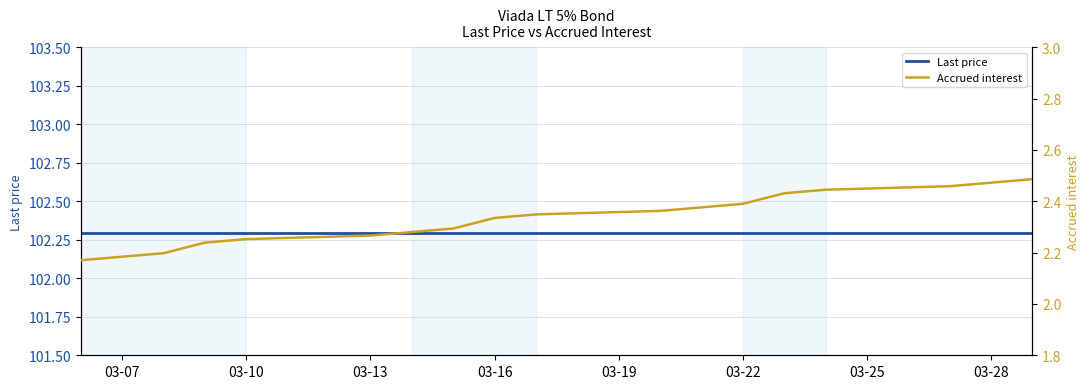

True or false: Last price has a value of 173.0 at 03-16.

False